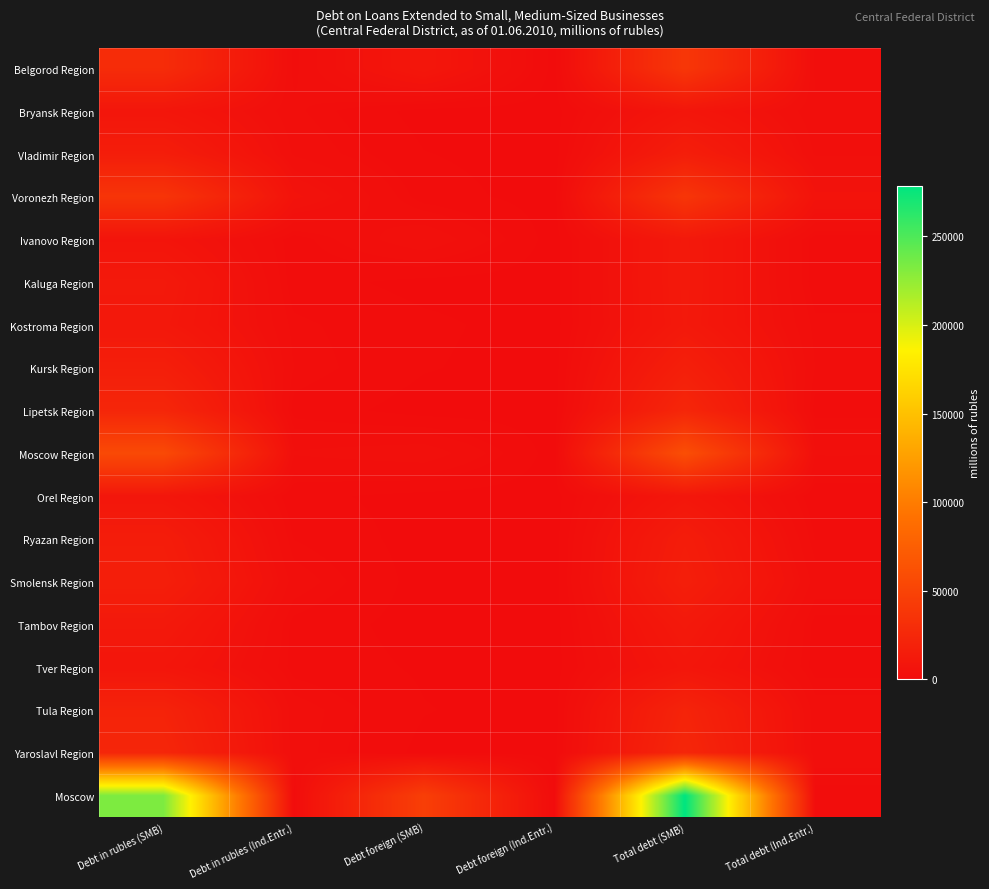

List the series in order of their peak value, highest first.

Moscow, Moscow Region, Belgorod Region, Voronezh Region, Yaroslavl Region, Lipetsk Region, Tula Region, Kursk Region, Smolensk Region, Vladimir Region, Ryazan Region, Kaluga Region, Ivanovo Region, Tambov Region, Kostroma Region, Orel Region, Tver Region, Bryansk Region